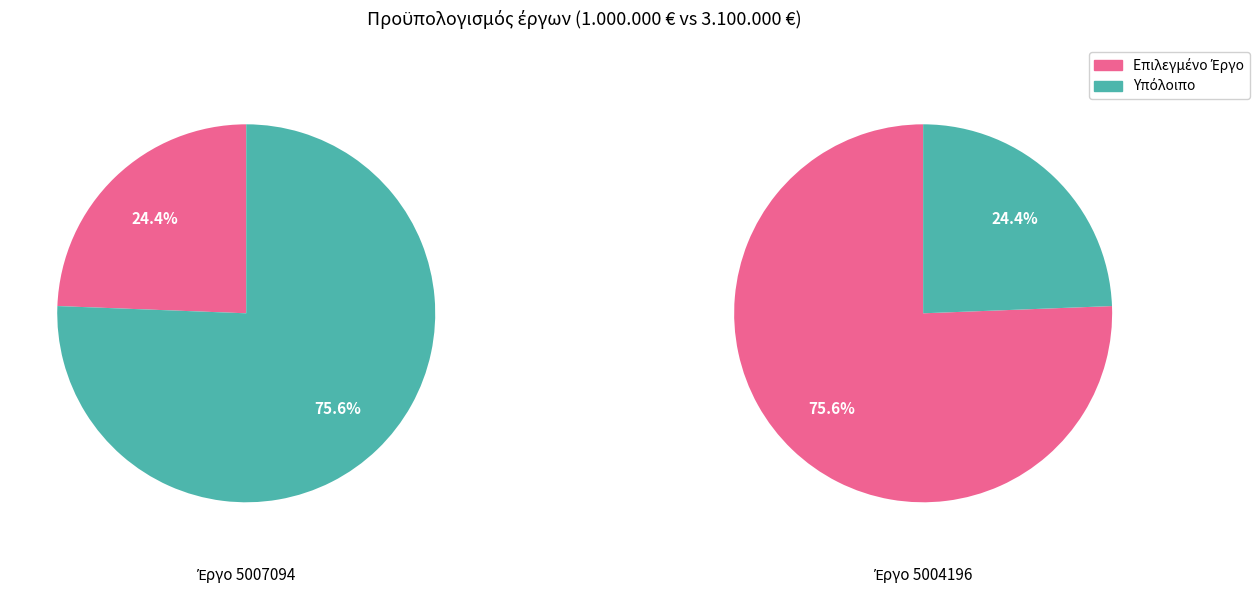

What percentage do 5007094 and 5004196 together represent?

100.0%